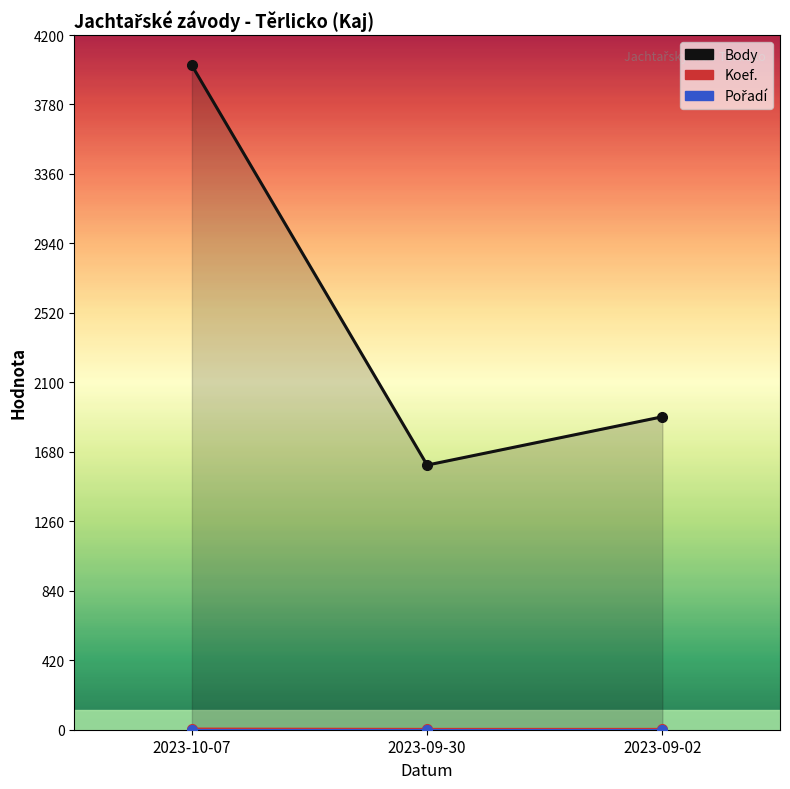

What is the value of the Body point at the 2nd from the left?

1600